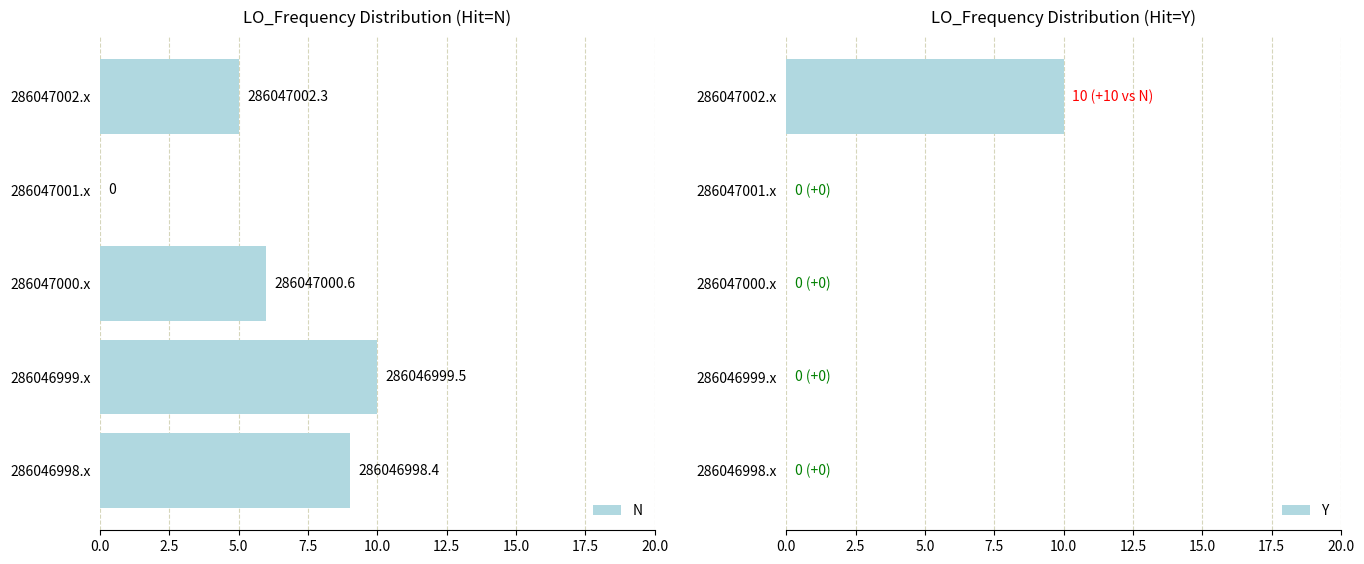

What is the sum of the Y values at 286047001.x and 286047002.x?

10